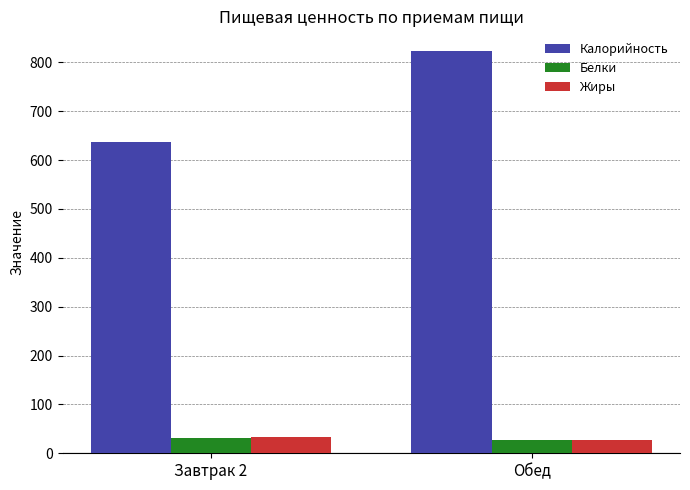

What position from the right is Обед?

1